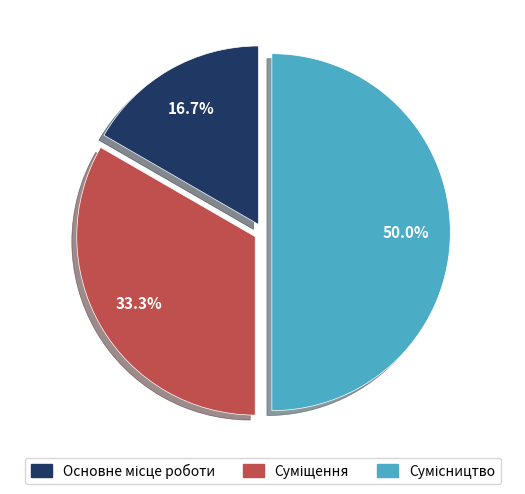

Count the number of slices in the pie.

3